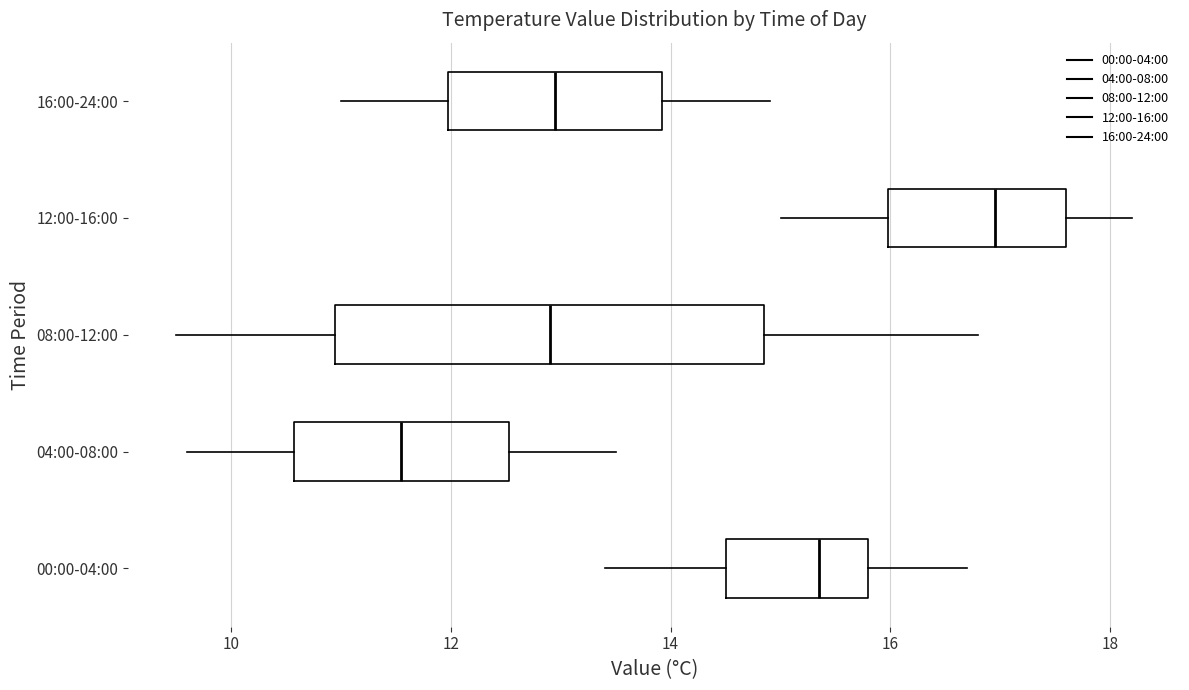

Comparing the boxes themselves (not the whiskers), which one is the widest?

08:00-12:00